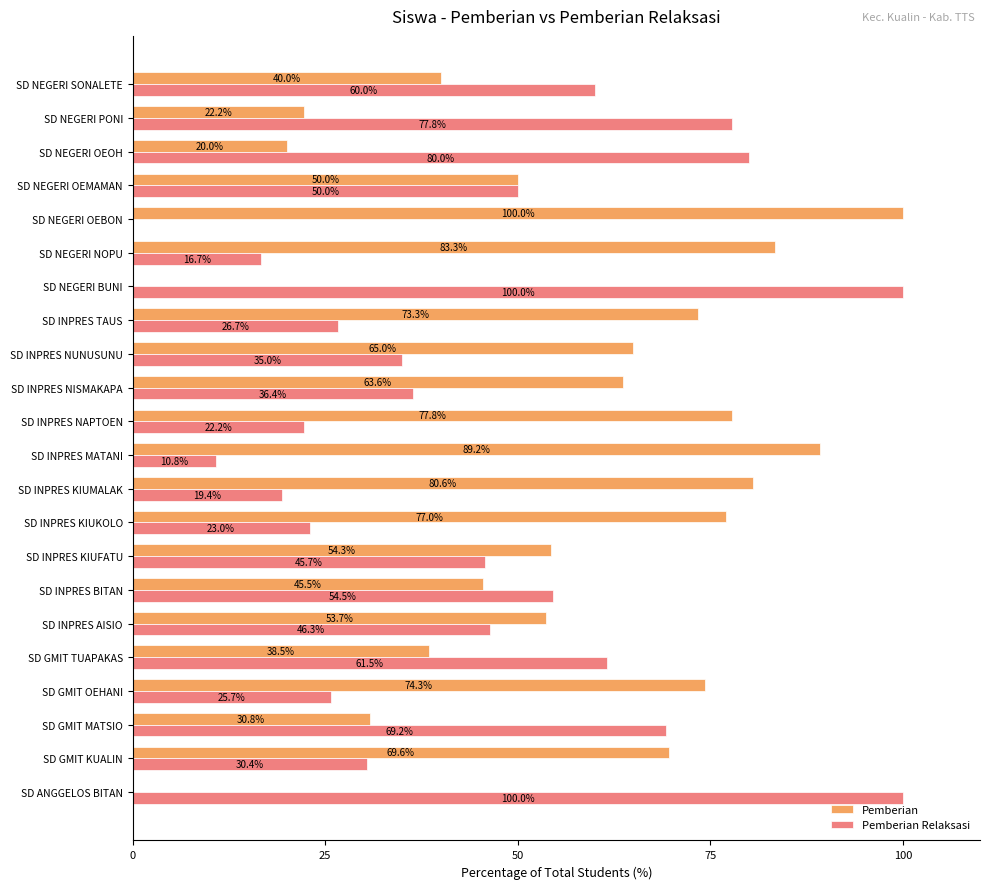

Read the Pemberian Relaksasi value at SD NEGERI SONALETE.

60.0